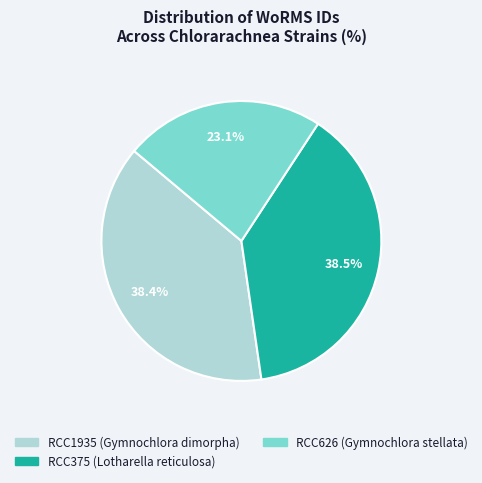

The RCC375 (Lotharella reticulosa) slice represents 28% of the pie. True or false?

False